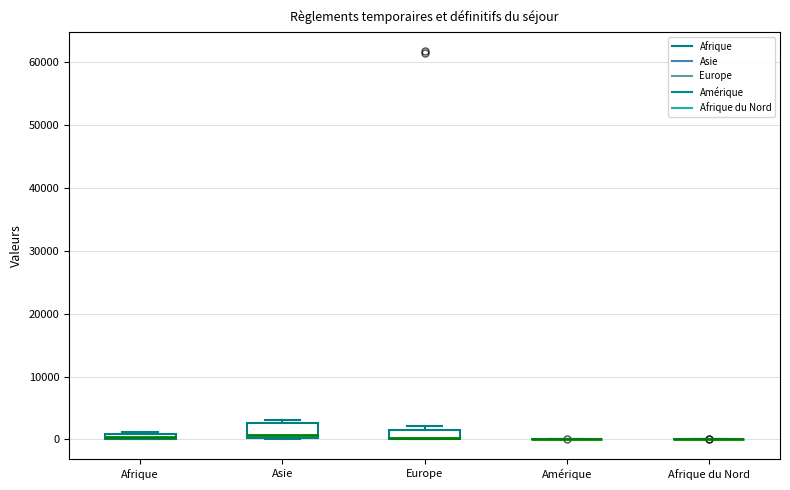

Comparing the boxes themselves (not the whiskers), which one is the tallest?

Asie